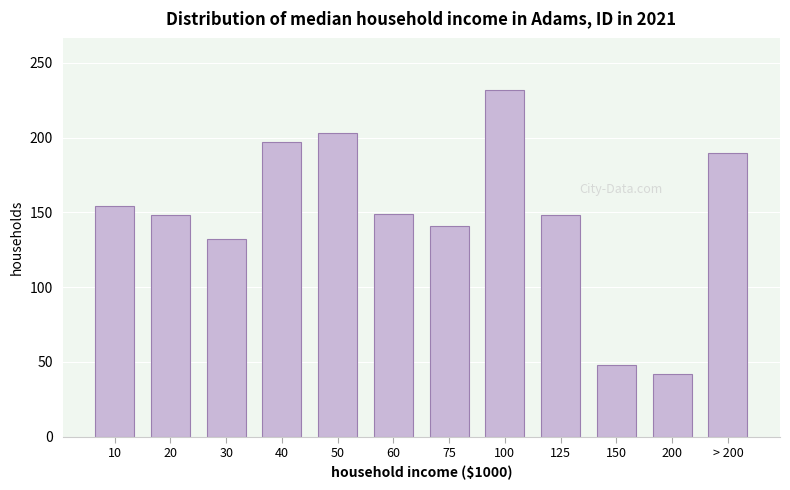

At which category does the chart reach its minimum across all series?

200